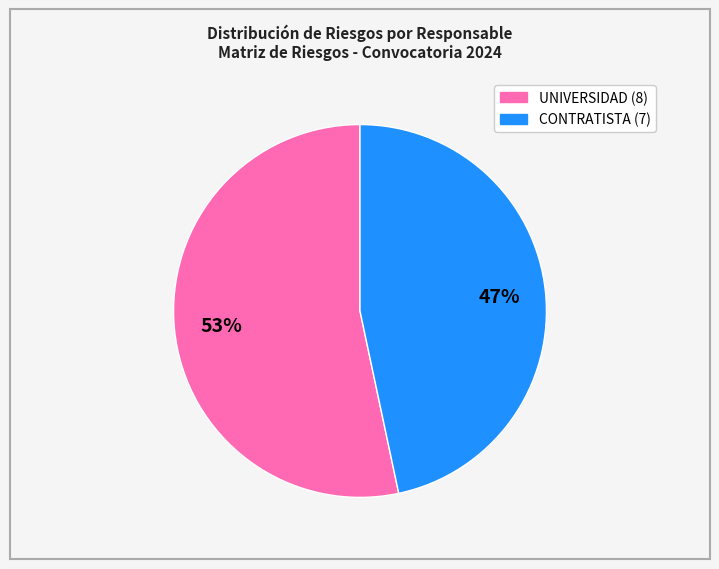

Is there any slice that represents more than half of the pie?

Yes